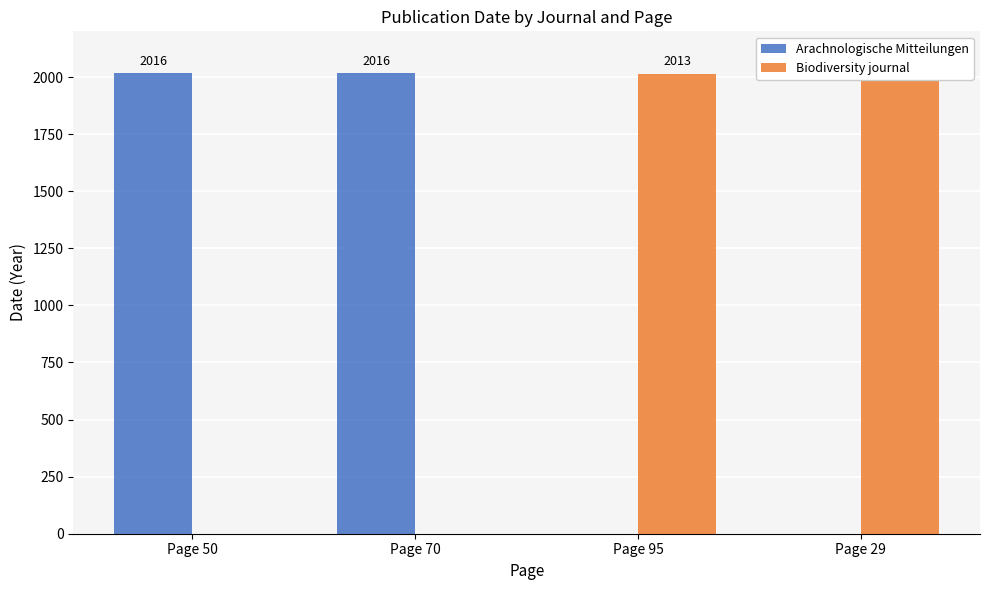

What is the label of the 1st bar from the left?

Page 50